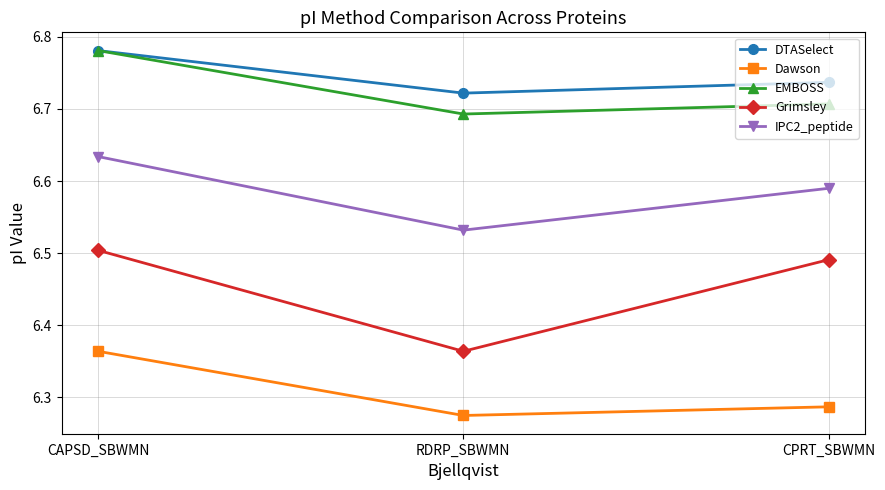

Where is Dawson nearest to the value 6?

RDRP_SBWMN